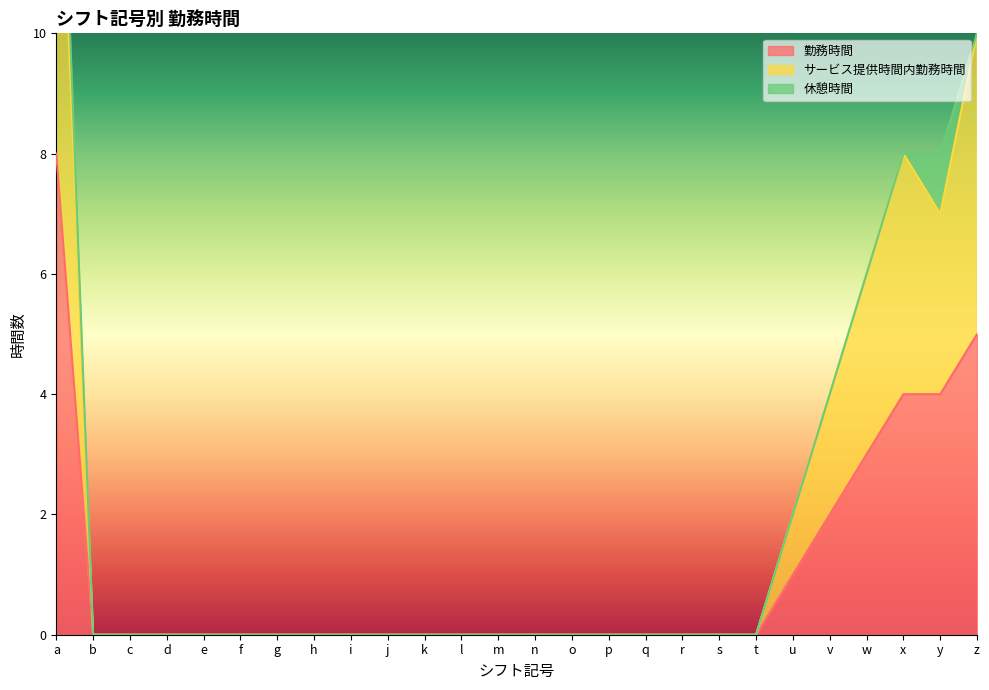

What is the difference between the maximum and minimum values in the 勤務時間 series?

8